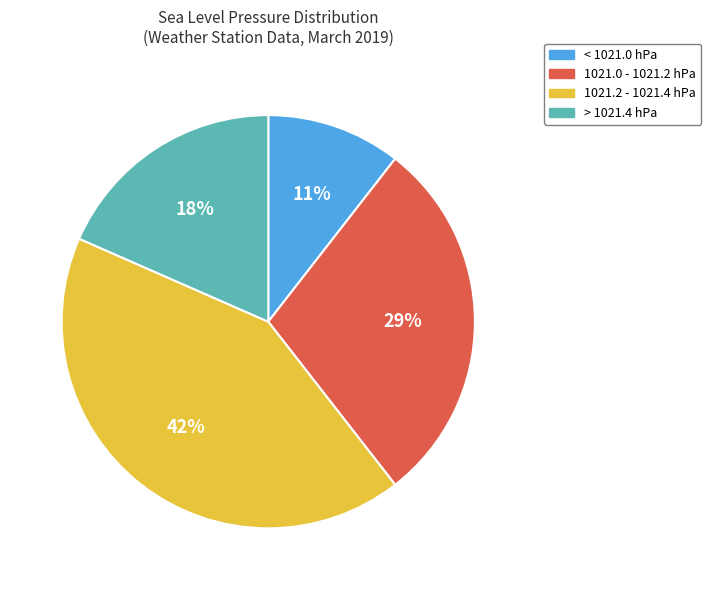

To the nearest percent, what is the average slice percentage?

25%